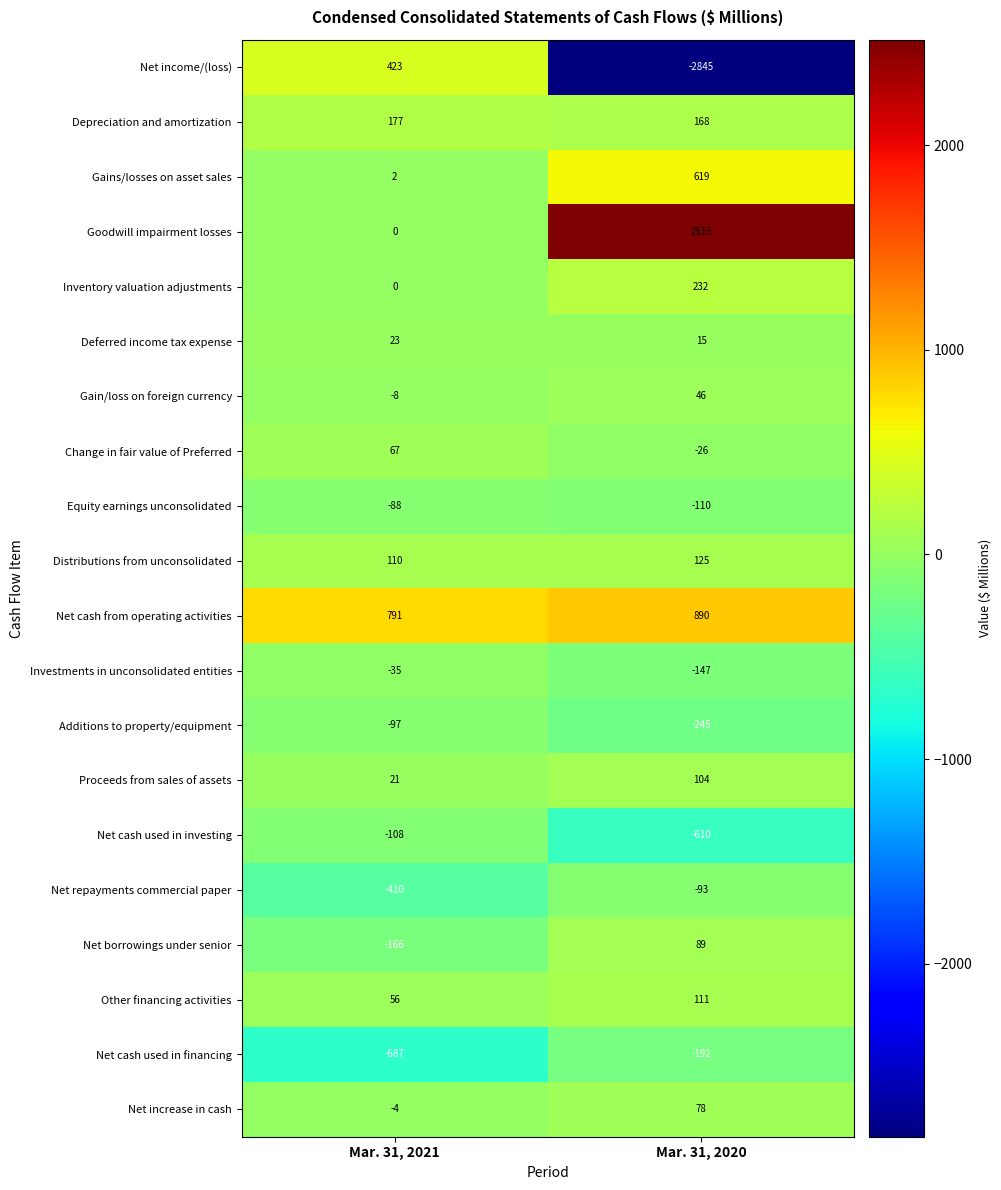

Which series changed the most between Mar. 31, 2021 and Mar. 31, 2020?

Net income/(loss)